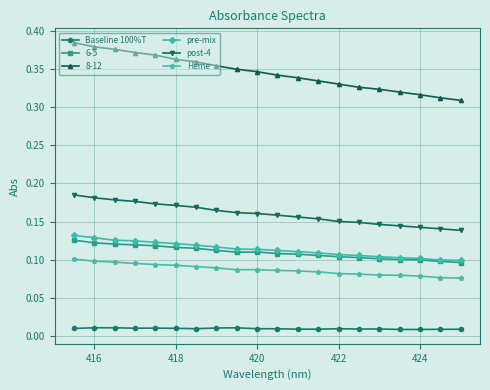

Which series has the widest spread of values?

8-12